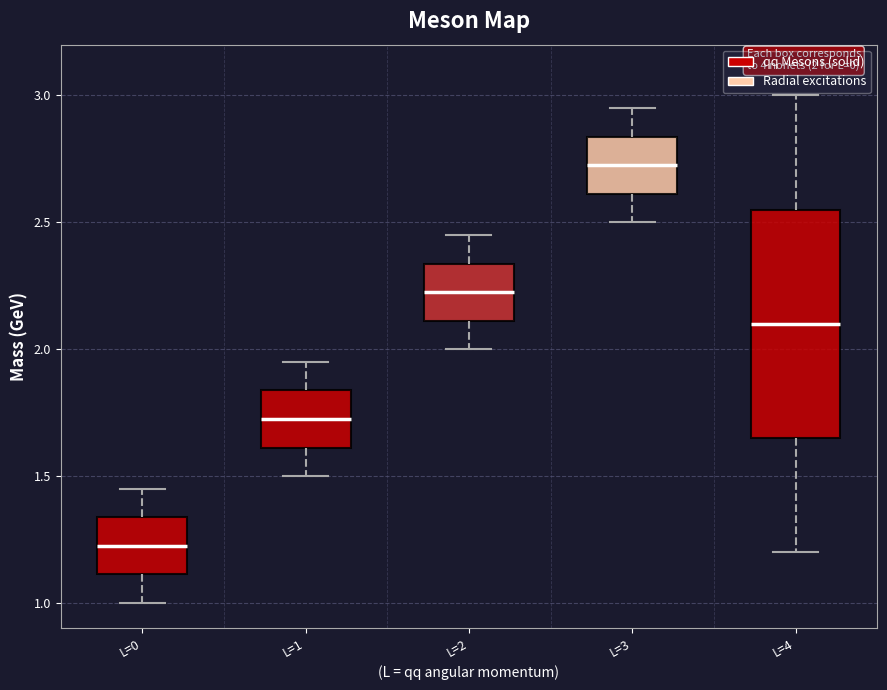

Which box has the lowest median line?

L=0